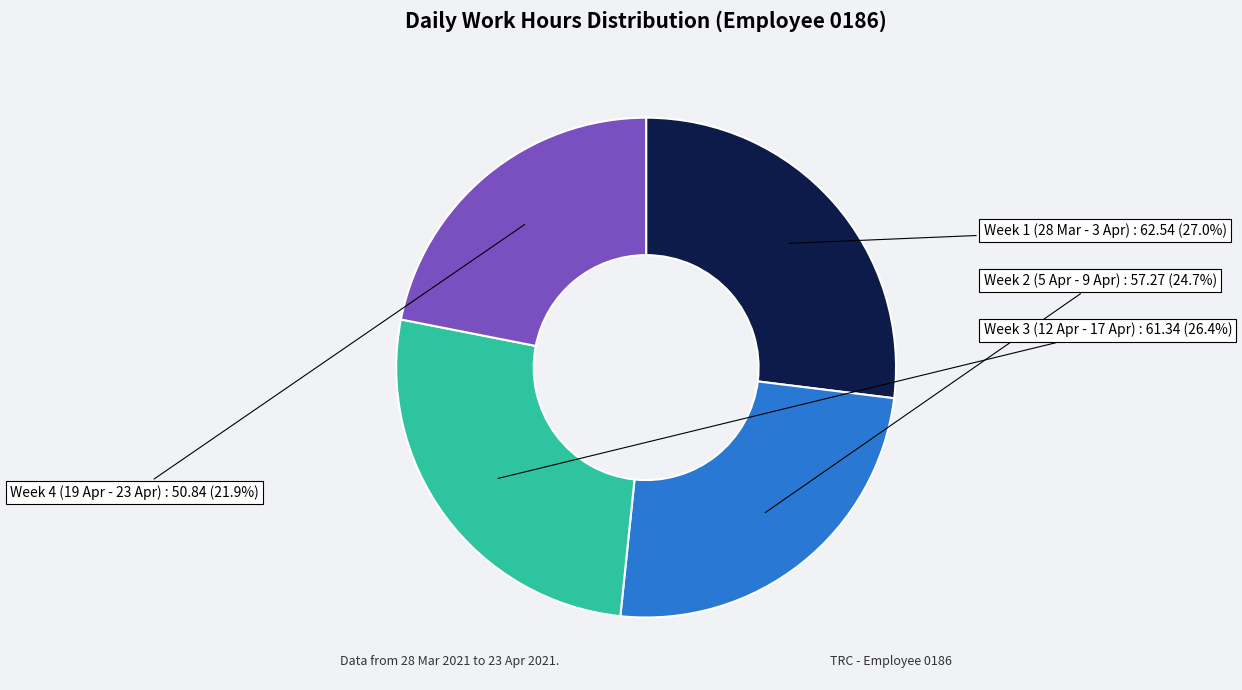

Does any single category account for the majority?

No